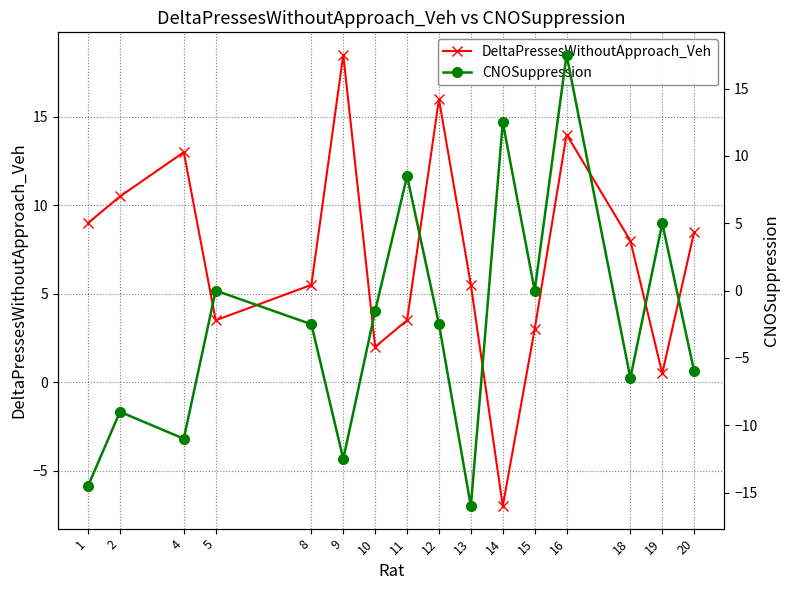

List the labels in order of DeltaPressesWithoutApproach_Veh value, smallest first.

14, 19, 10, 15, 5, 11, 8, 13, 18, 20, 1, 2, 4, 16, 12, 9